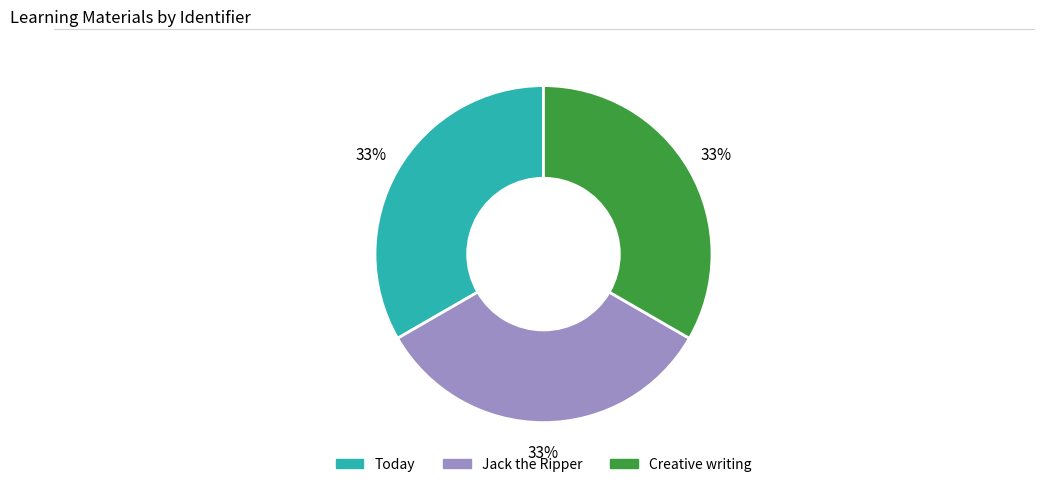

Is it true that Today is 33% of the pie?

True